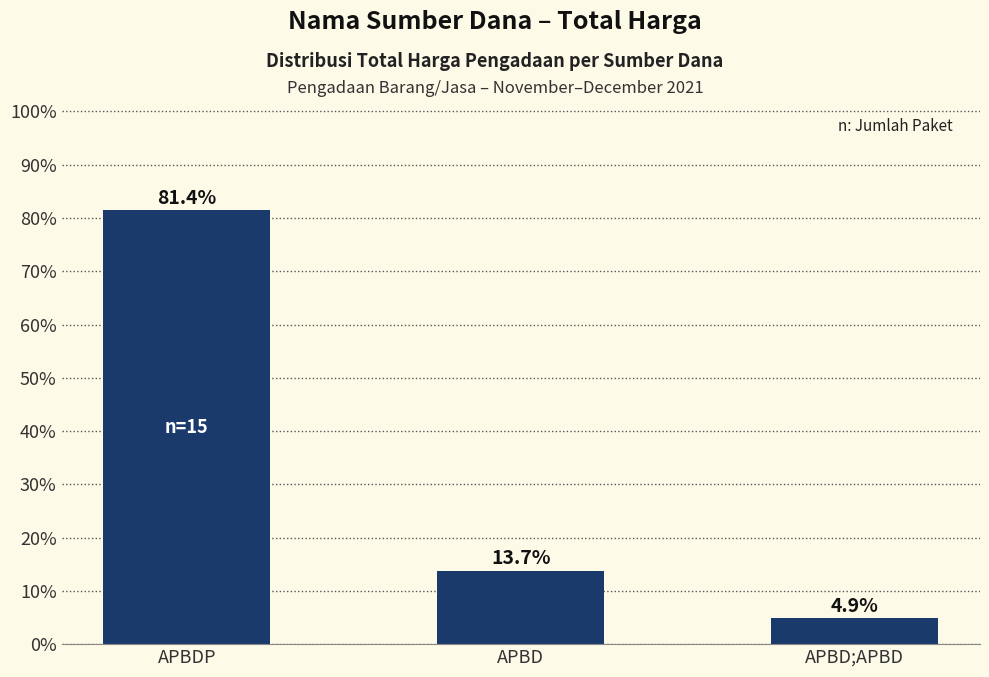

What is the maximum value shown in the chart?

81.4